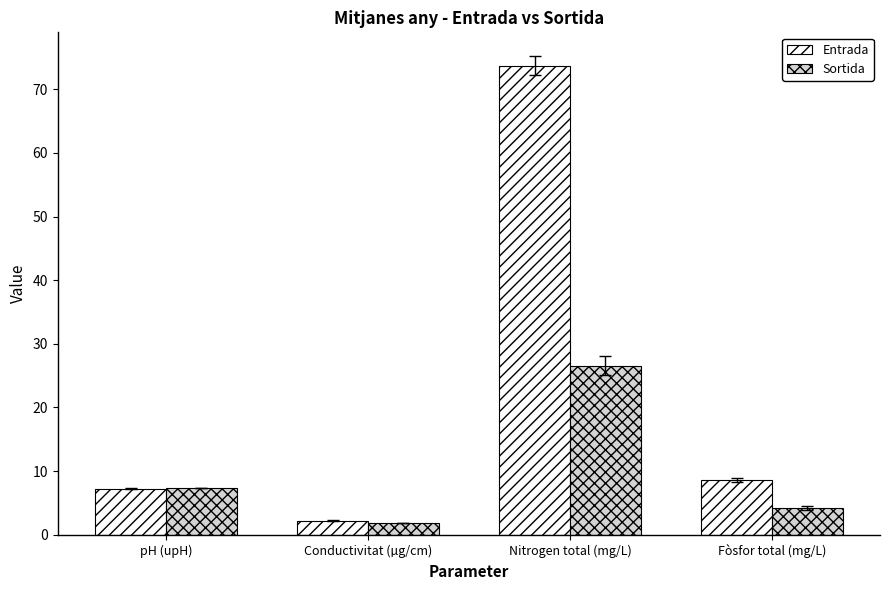

What is the average value of the Entrada series?

22.9